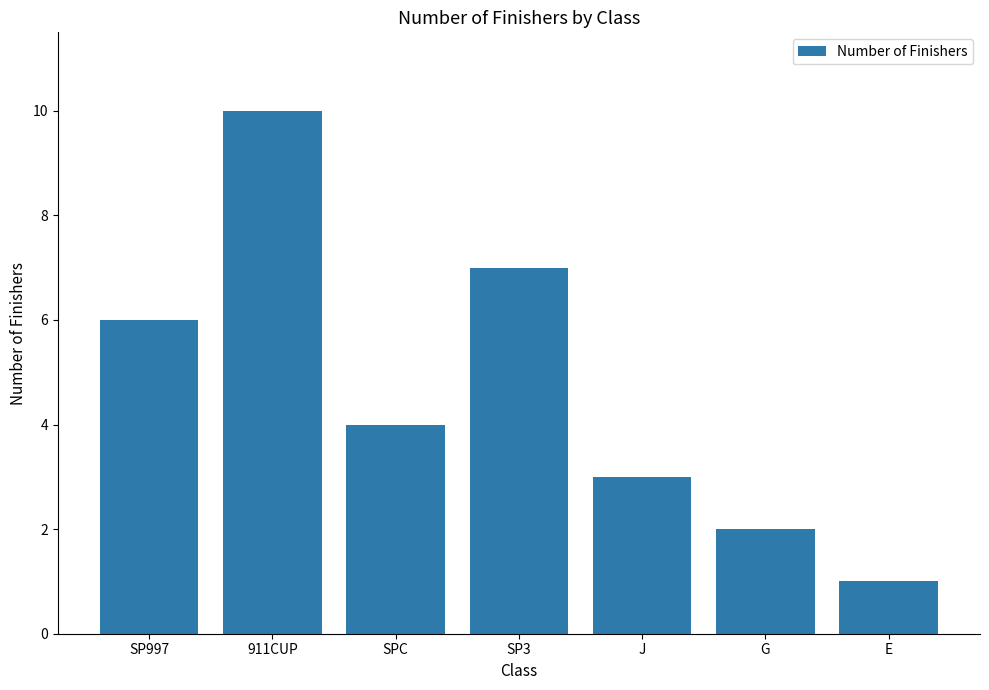

What is the label of the 5th bar from the left?

J